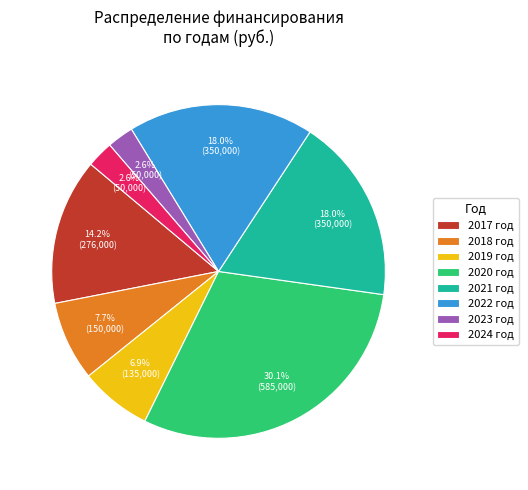

To the nearest percent, what is the average slice percentage?

12%